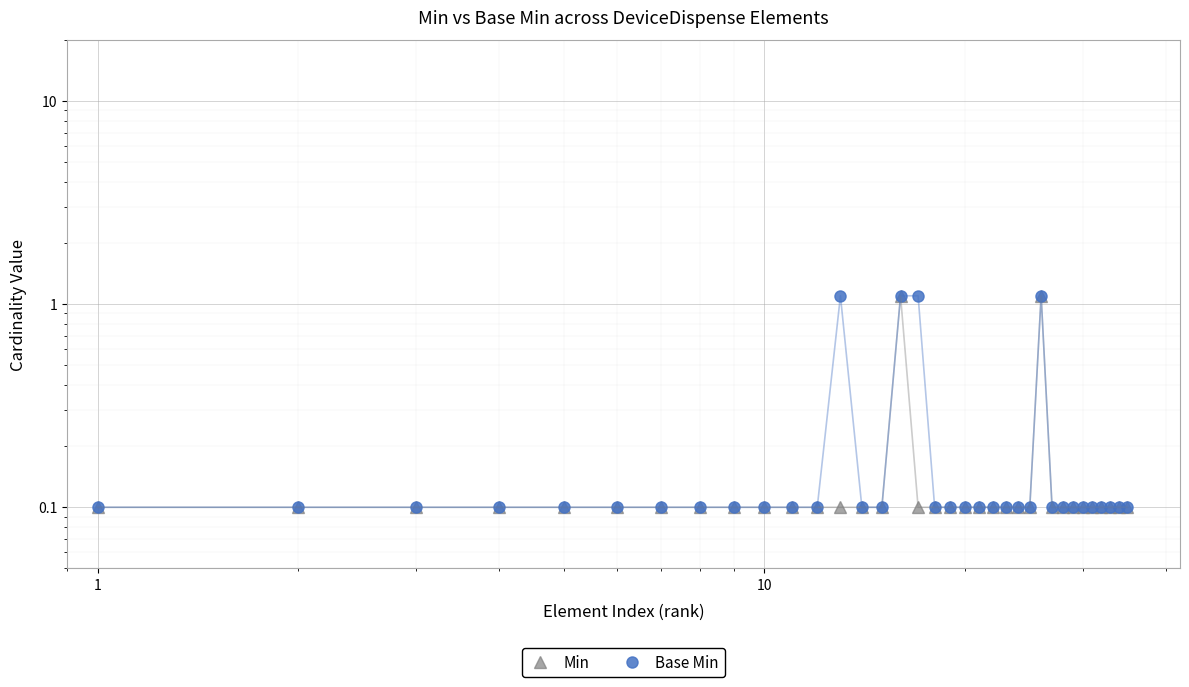

How many lines are shown in the chart?

2